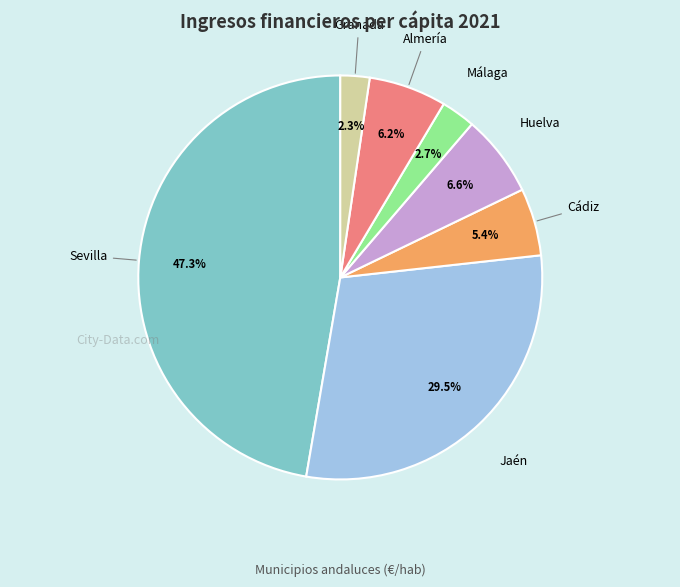

Does any single category account for the majority?

No